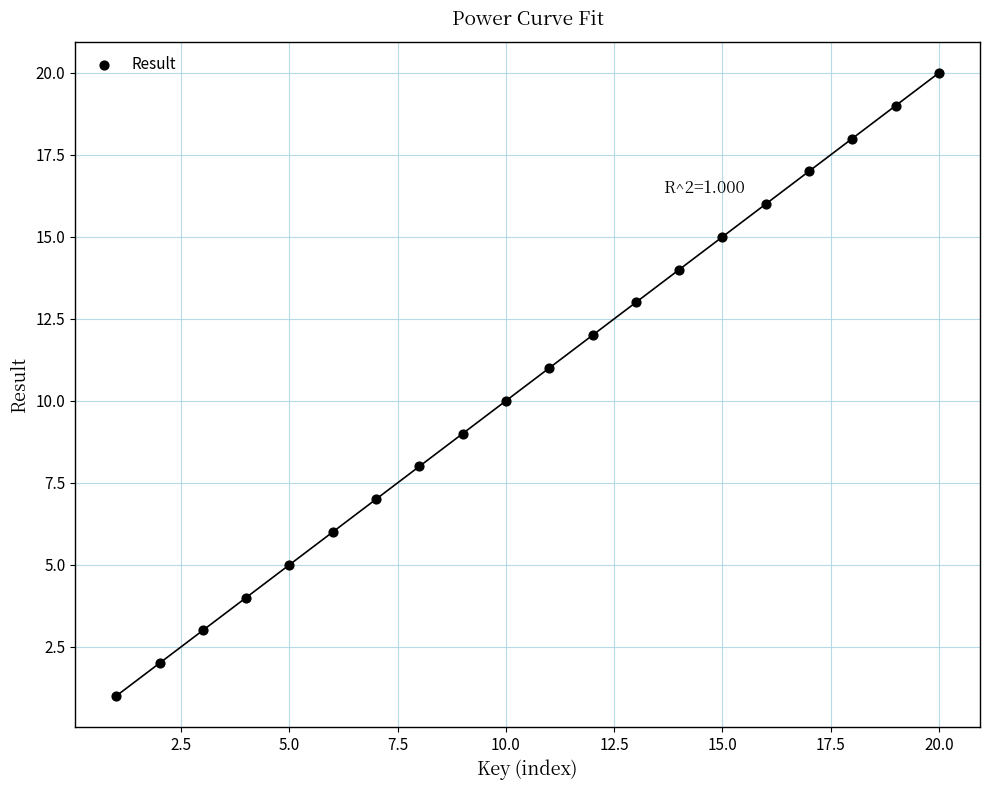

What is the range of X values (max minus min)?

19